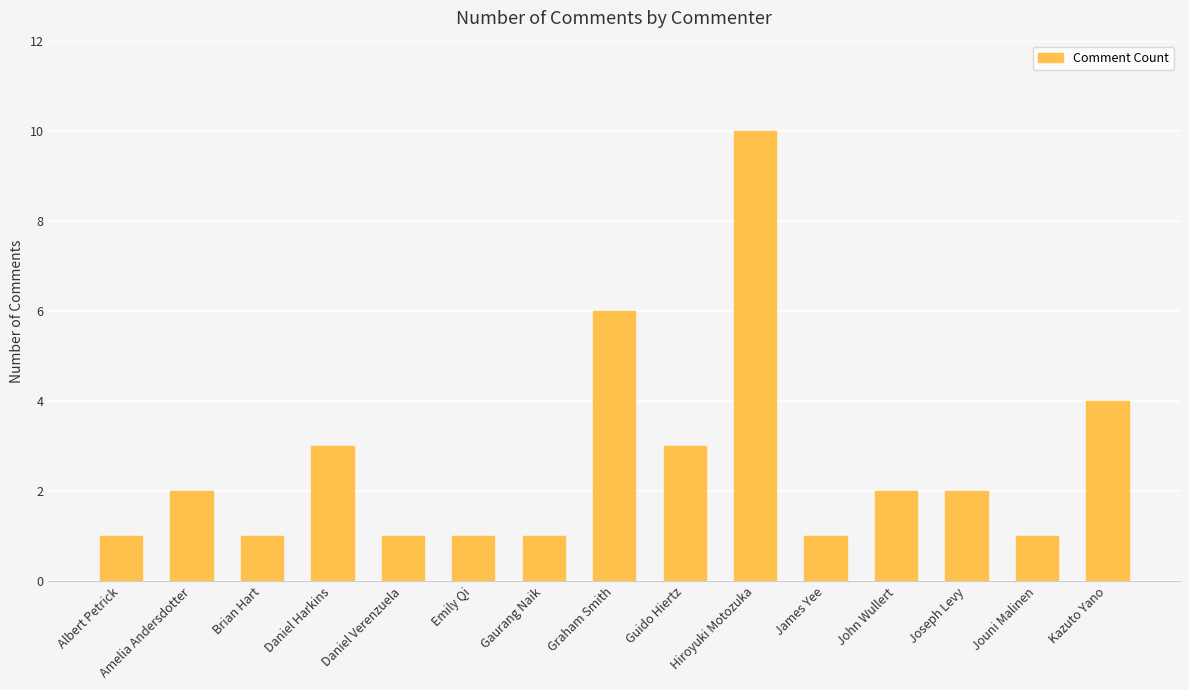

Are the bars grouped side by side (vs. stacked)?

No